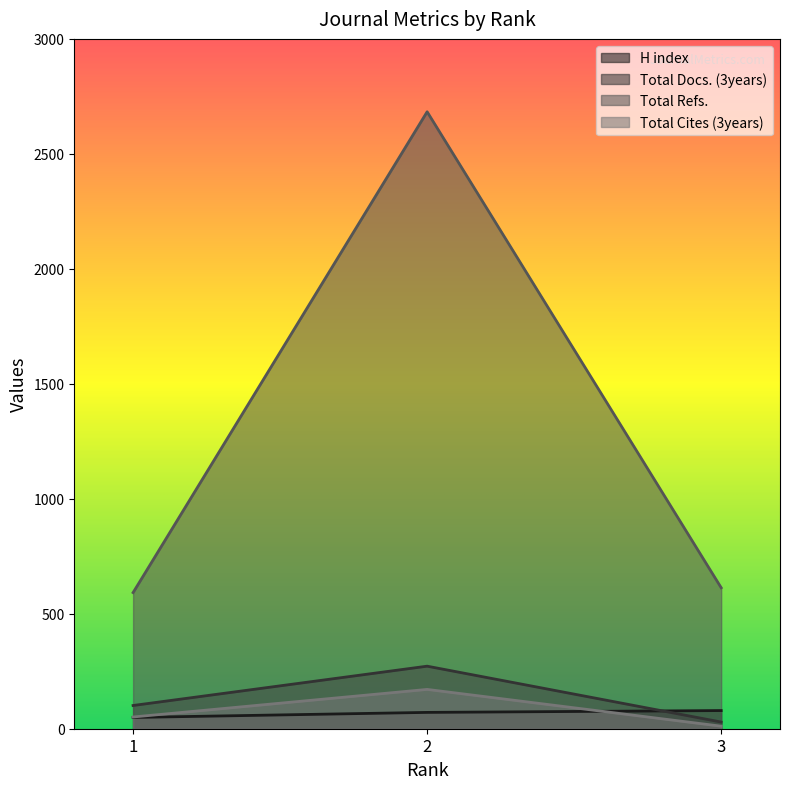

What is the spread (max minus min) of values at 2?

2612